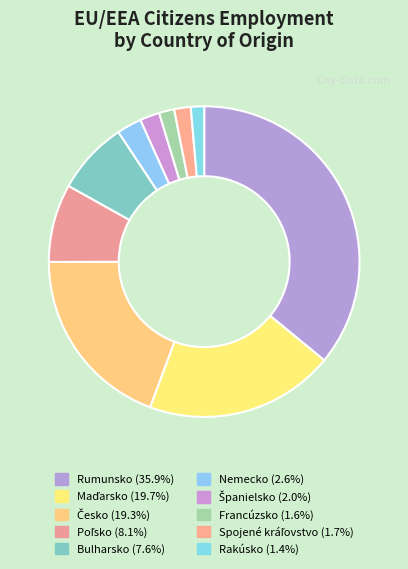

Which category has the biggest portion of the pie?

Rumunsko